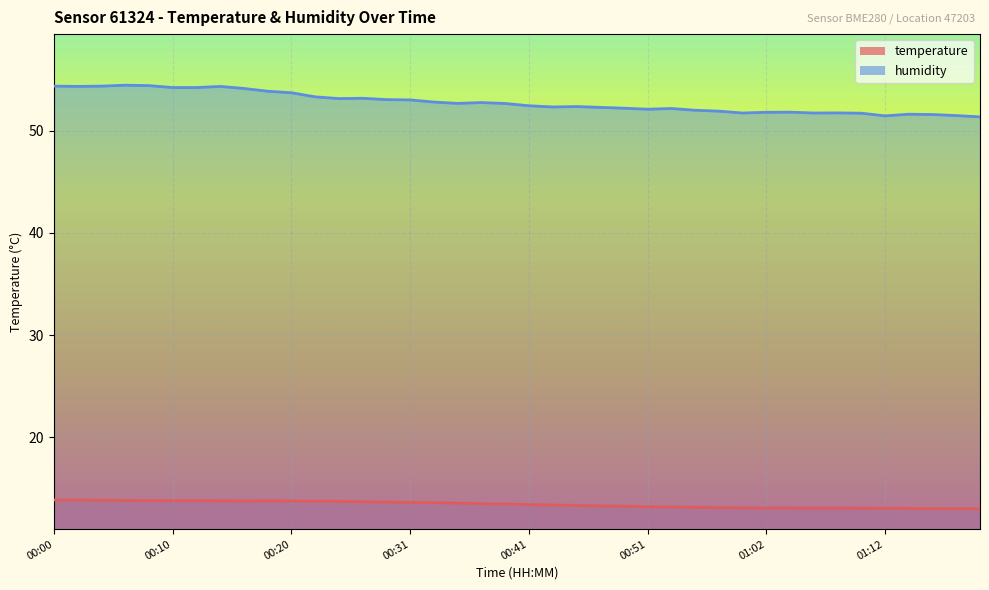

Rank the categories by temperature value from lowest to highest.

01:18, 01:20, 01:16, 01:14, 01:12, 01:06, 01:10, 01:08, 01:00, 01:02, 01:04, 00:58, 00:56, 00:54, 00:51, 00:49, 00:47, 00:45, 00:43, 00:41, 00:39, 00:37, 00:35, 00:33, 00:31, 00:29, 00:27, 00:25, 00:23, 00:16, 00:20, 00:14, 00:18, 00:10, 00:12, 00:08, 00:06, 00:04, 00:02, 00:00